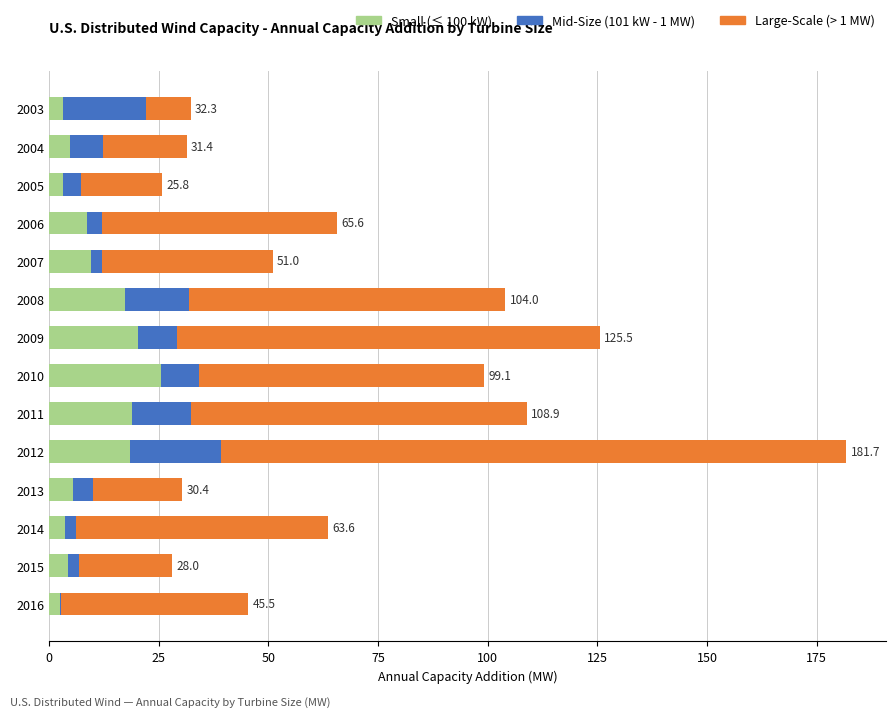

Is it true that Small (≤ 100 kW) equals 4.3 at 2015?

True